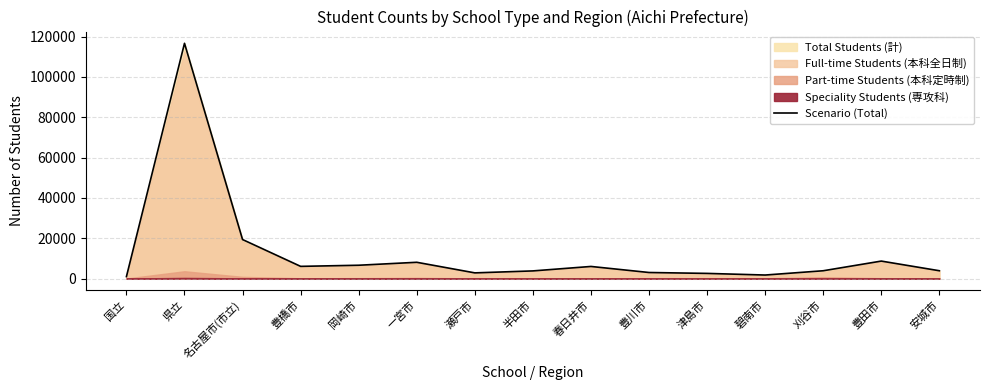

At which category does the data reach its first local peak?

県立